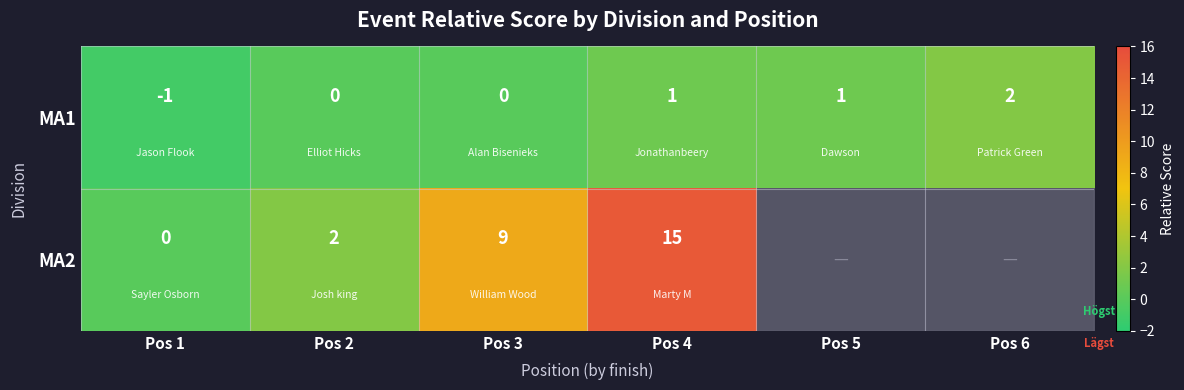

What is the sum of all MA1 values?

3